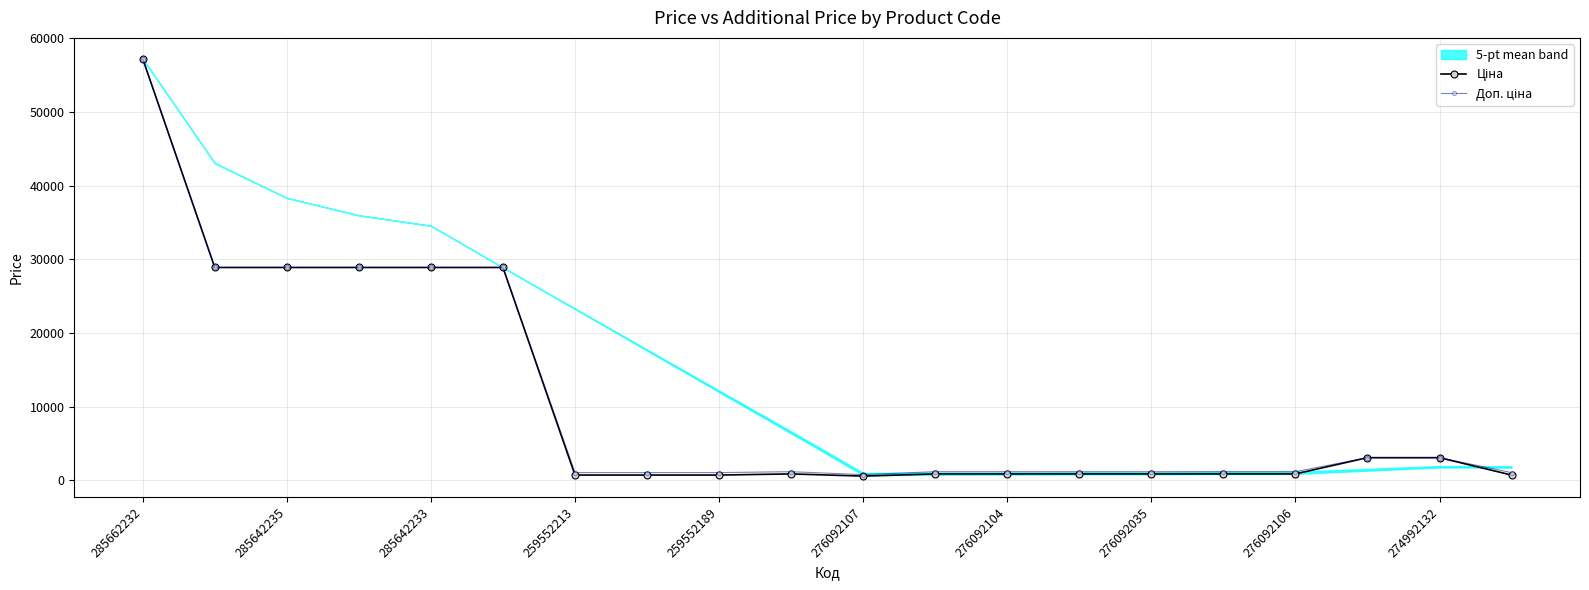

What is the highest value of the Доп. ціна series?

57235.5